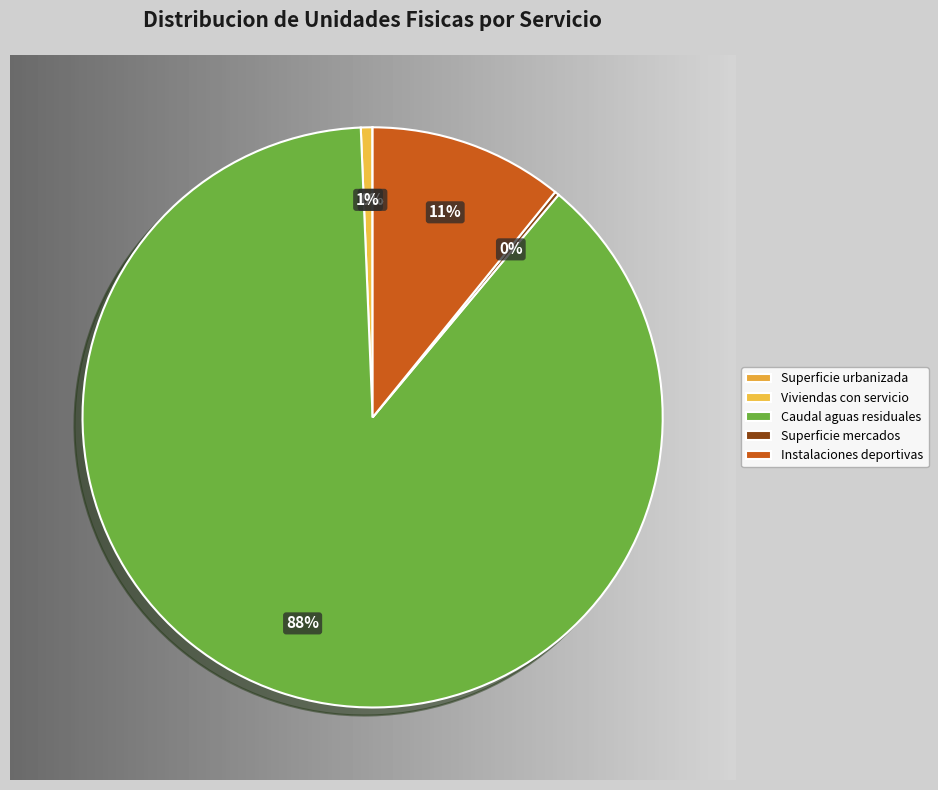

Which category has the smallest portion of the pie?

Superficie urbanizada